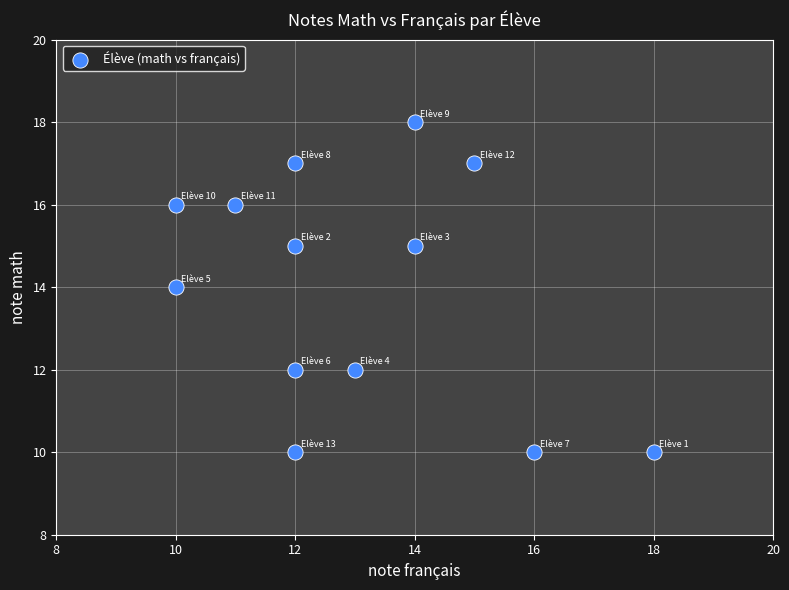

What is the range of Y values (max minus min)?

8